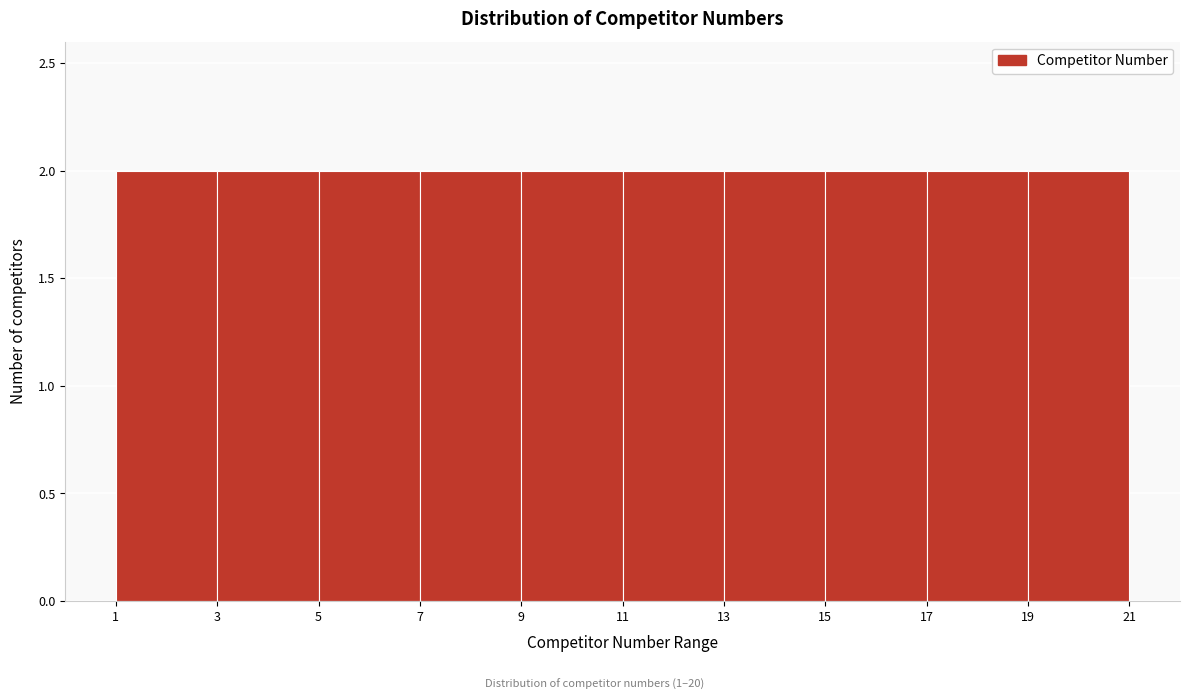

Reading left to right, list every bar in this chart as the range it spans on the x-axis followed by its height. The values are not printed on the chart, so give them approximately, as read against the axis.

1 to 3: 2
3 to 5: 2
5 to 7: 2
7 to 9: 2
9 to 11: 2
11 to 13: 2
13 to 15: 2
15 to 17: 2
17 to 19: 2
19 to 21: 2